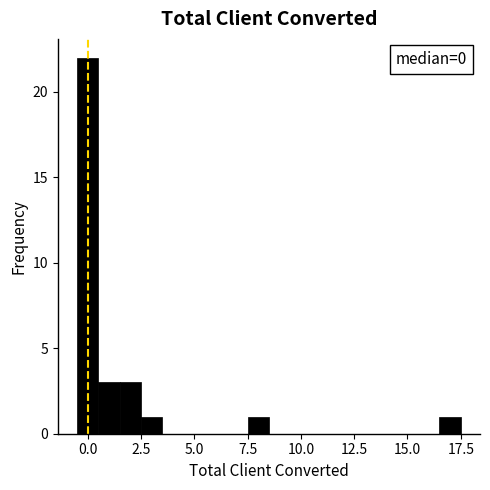

Around what value on the x-axis is the tallest bar? Give the approximate position of its centre, as read against the axis.

0.0